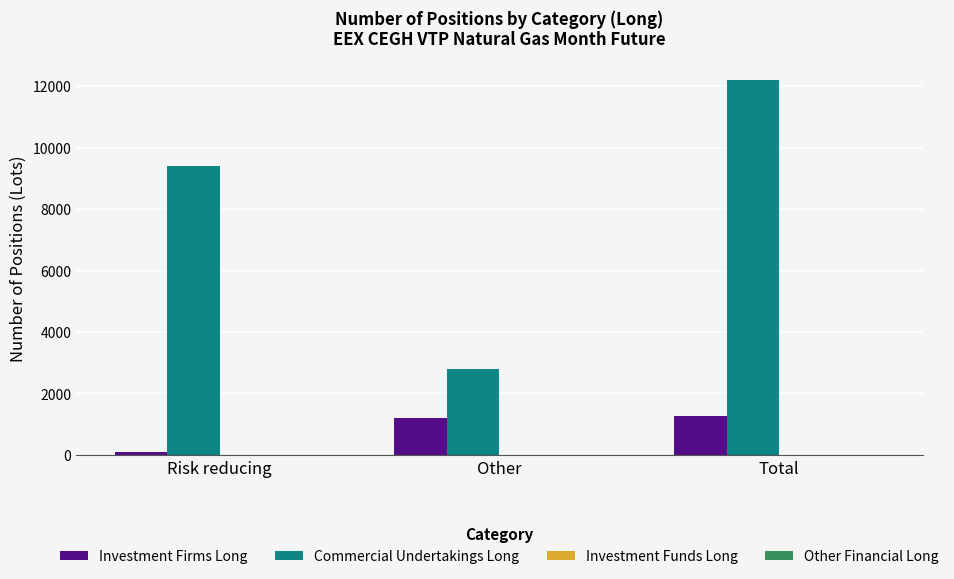

Between Other and Total, which series saw the biggest shift?

Commercial Undertakings Long